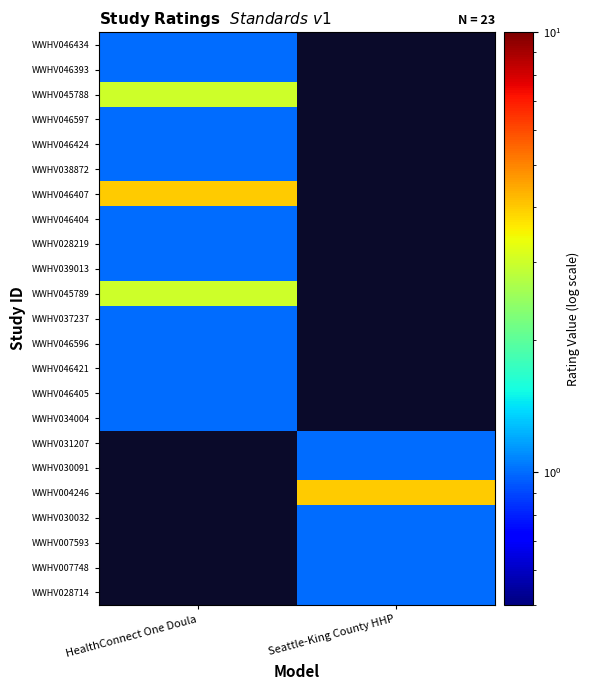

Rank the series at Seattle-King County HHP from lowest to highest value.

WWHV046434, WWHV046393, WWHV045788, WWHV046597, WWHV046424, WWHV038872, WWHV046407, WWHV046404, WWHV028219, WWHV039013, WWHV045789, WWHV037237, WWHV046596, WWHV046421, WWHV046405, WWHV034004, WWHV031207, WWHV030091, WWHV030032, WWHV007593, WWHV007748, WWHV028714, WWHV004246